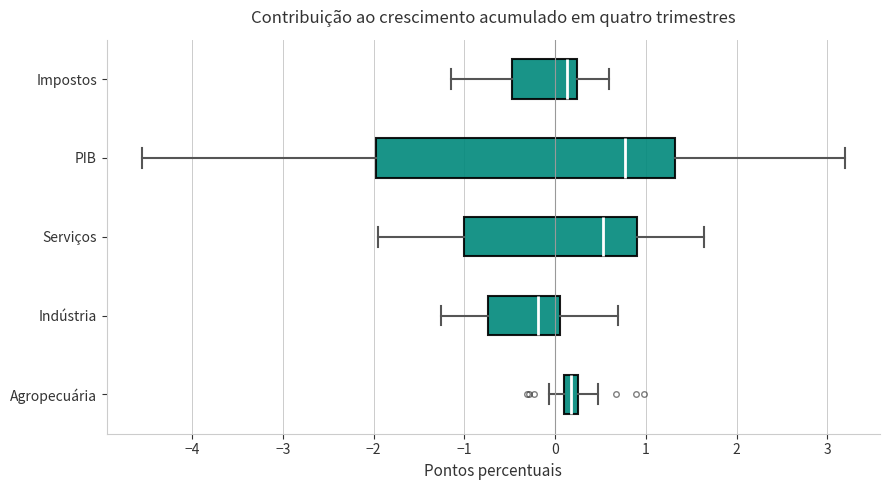

Where is the left edge of the box for Agropecuária on the x-axis? The values are not printed on the chart, so give them approximately, as read against the axis.

0.1